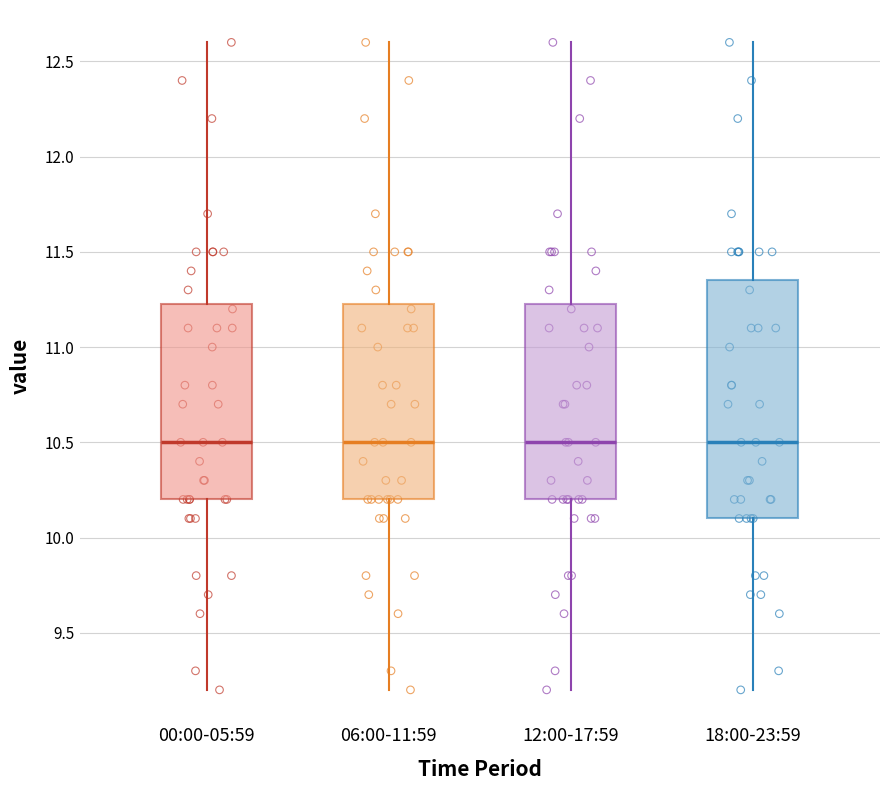

Reading left to right, read every box against the y-axis: the position of its median line, the range the box covers, and the ends of its whiskers. The values are not printed on the chart, so give them approximately, as read against the axis.

00:00-05:59: median 10.50, box 10.20 to 11.25, whiskers 9.20 to 12.60
06:00-11:59: median 10.50, box 10.20 to 11.25, whiskers 9.20 to 12.60
12:00-17:59: median 10.50, box 10.20 to 11.25, whiskers 9.20 to 12.60
18:00-23:59: median 10.50, box 10.10 to 11.35, whiskers 9.20 to 12.60